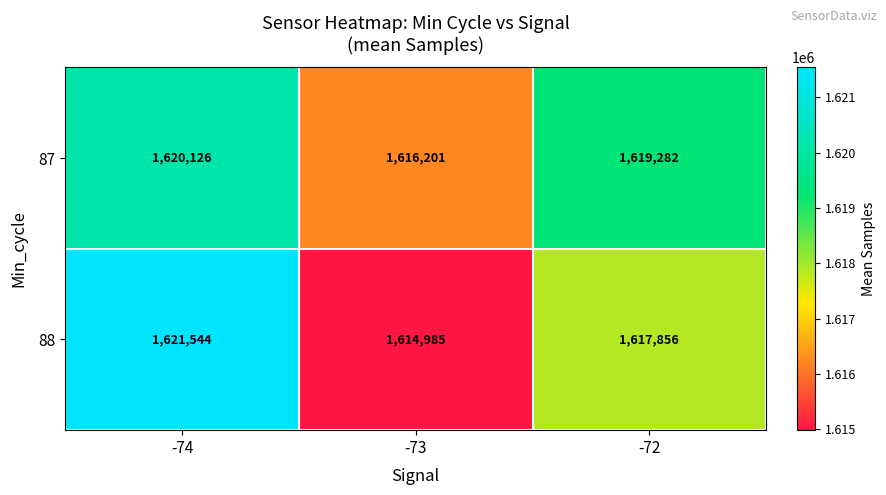

At which category is the sum across all series the highest?

-74